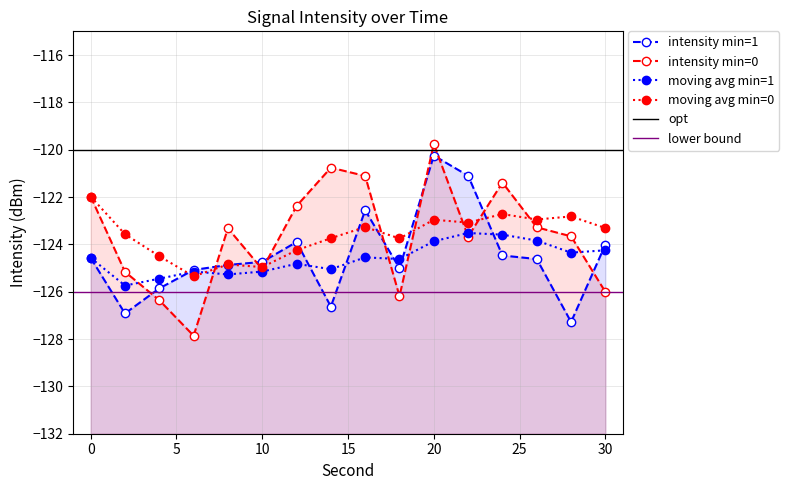

After their last crossing, which series has the higher values: intensity(dBm) min1 or intensity(dBm) min0?

intensity(dBm) min1